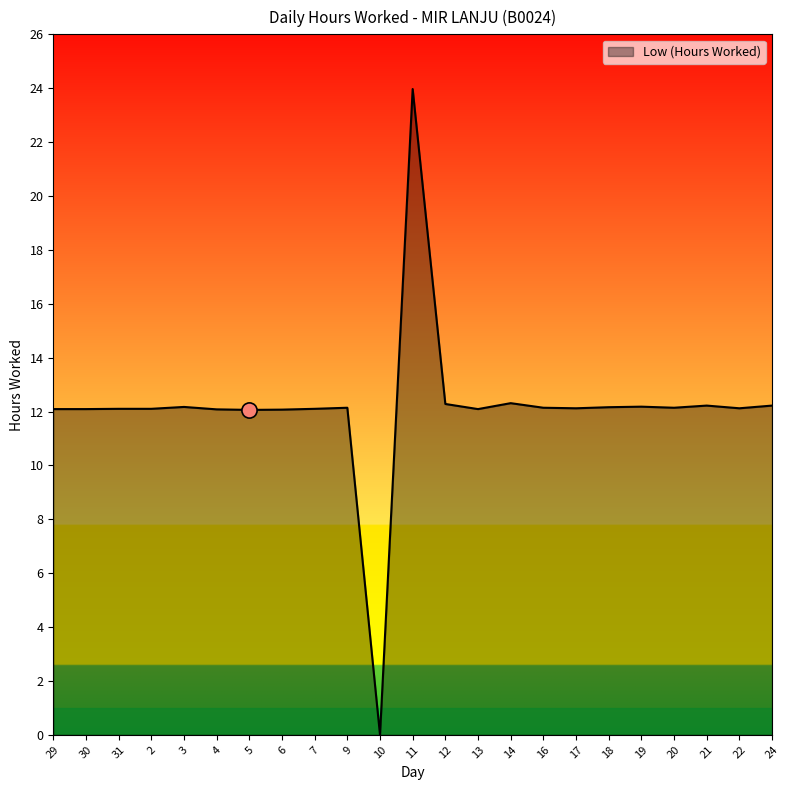

What is the ratio of the value at 31 to the value at 14?

1.0